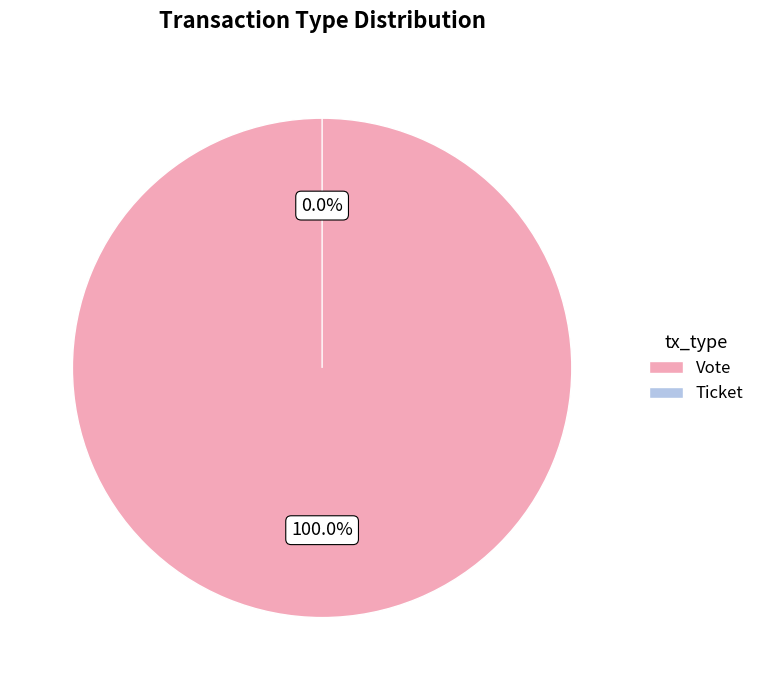

To the nearest percent, what percentage of the pie is Vote?

100%